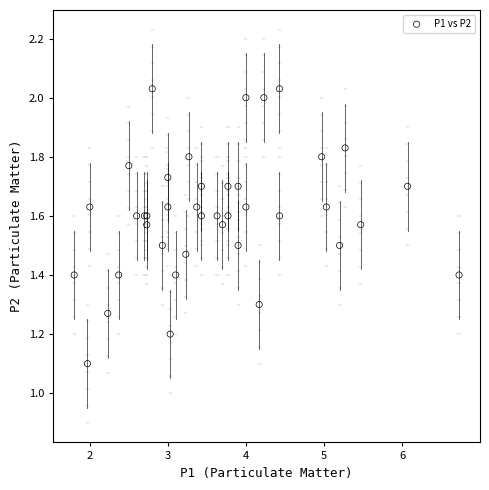

What Y value in the scatter plot is closest to 1?

1.1